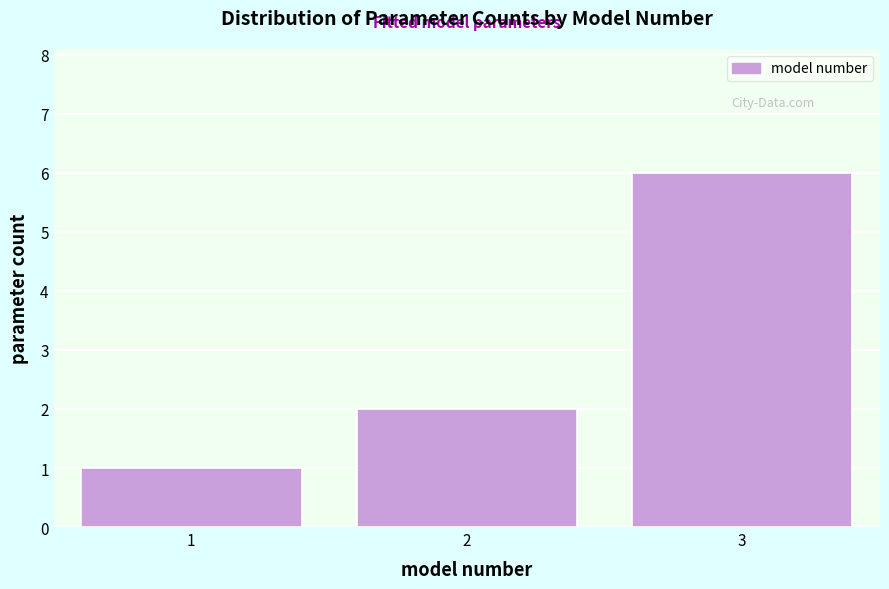

Reading left to right, transcribe all the data shown in this chart.

1	2	6